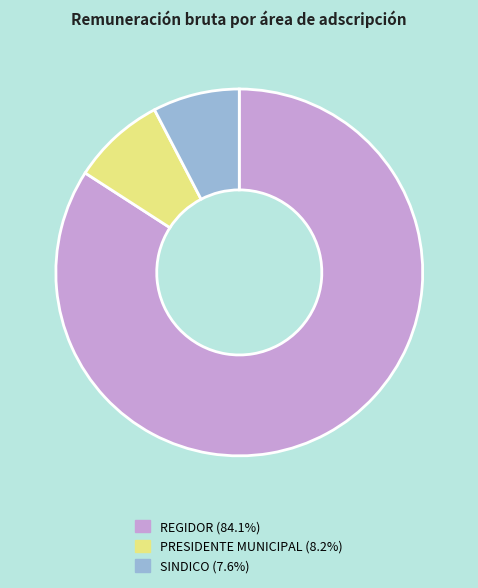

Is there a majority slice in this chart?

Yes